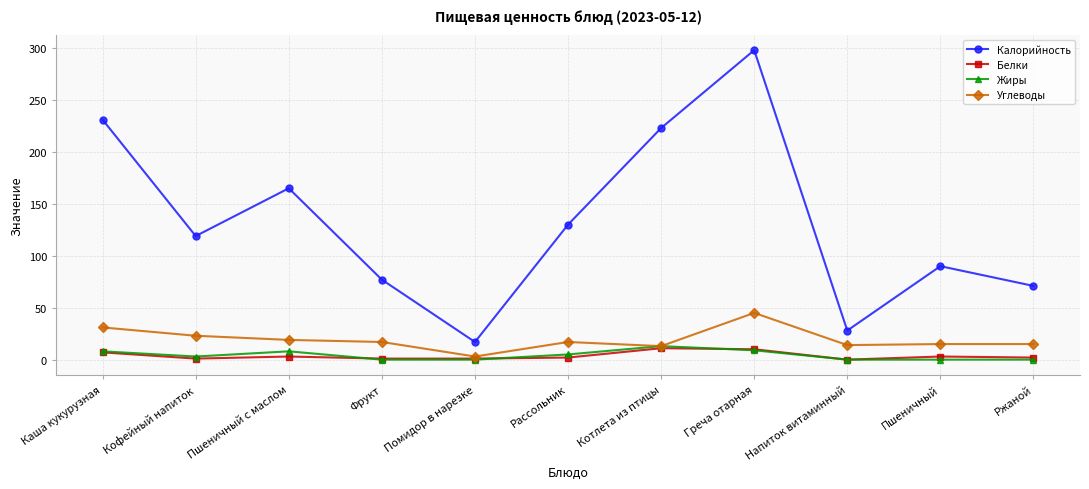

Is it true that Калорийность equals 77 at Фрукт?

True